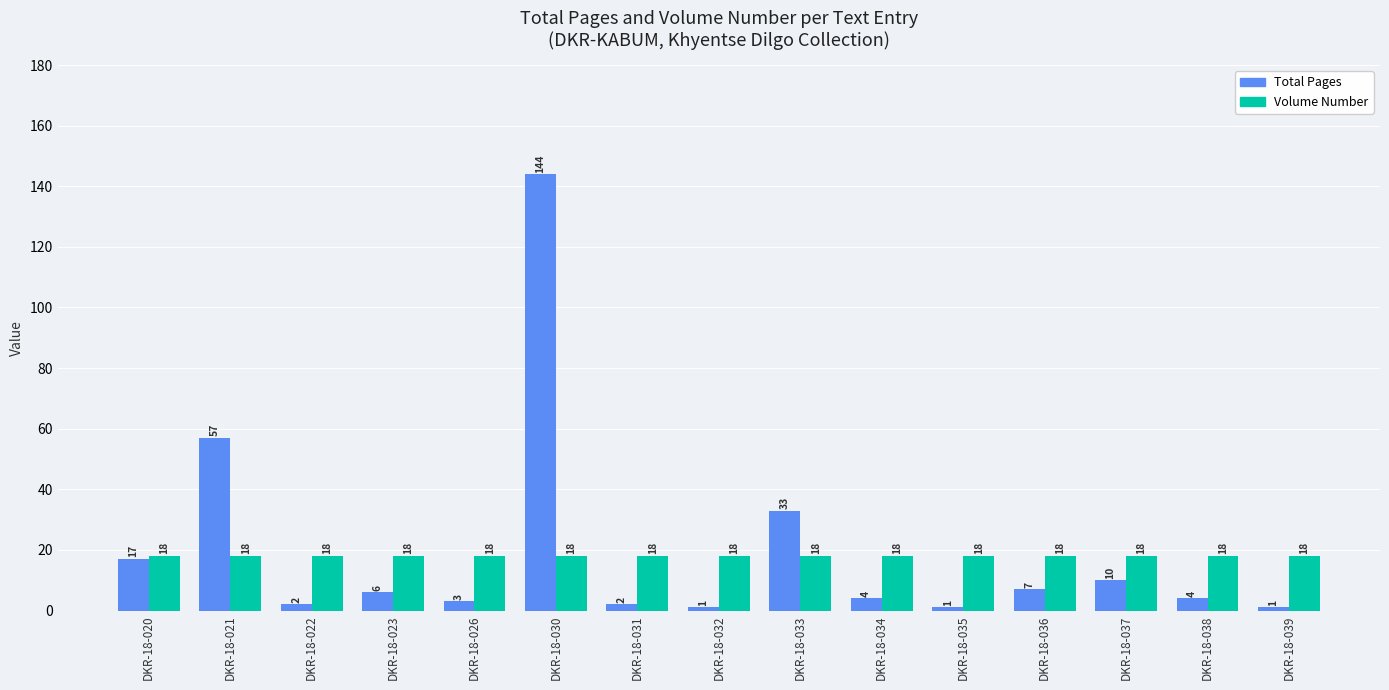

What are all the series names shown in the legend?

Total Pages, Volume Number